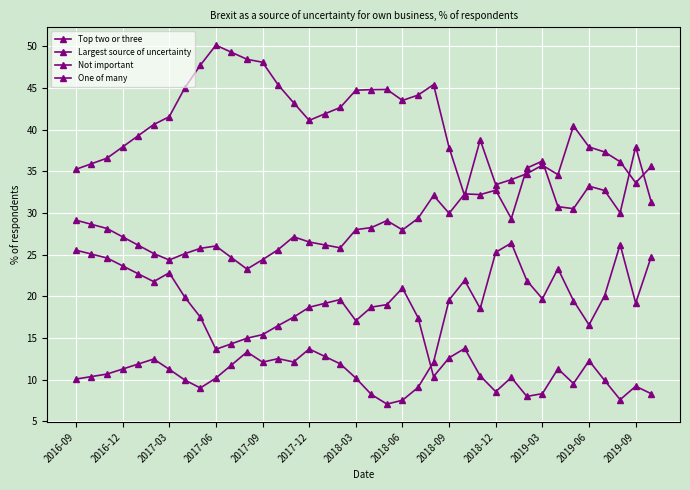

Count the number of data series in this chart.

4